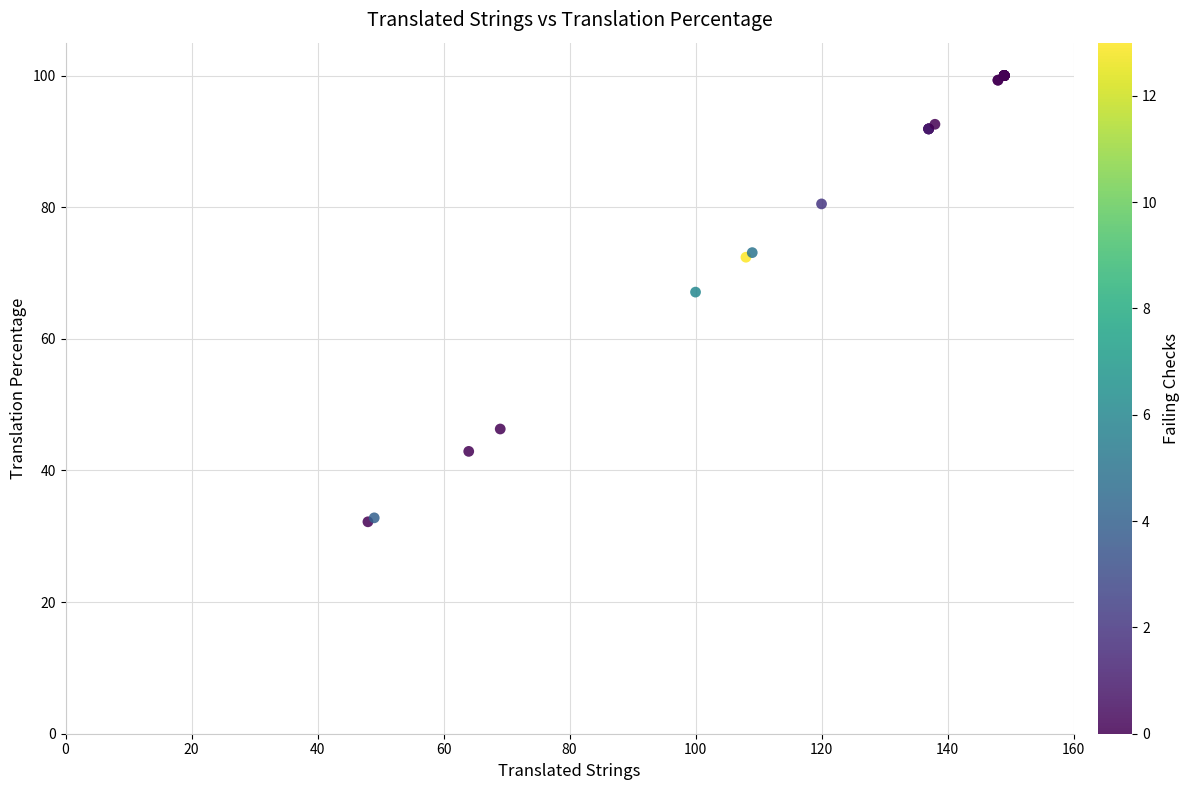

What Y value in the scatter plot is closest to 66?

67.1